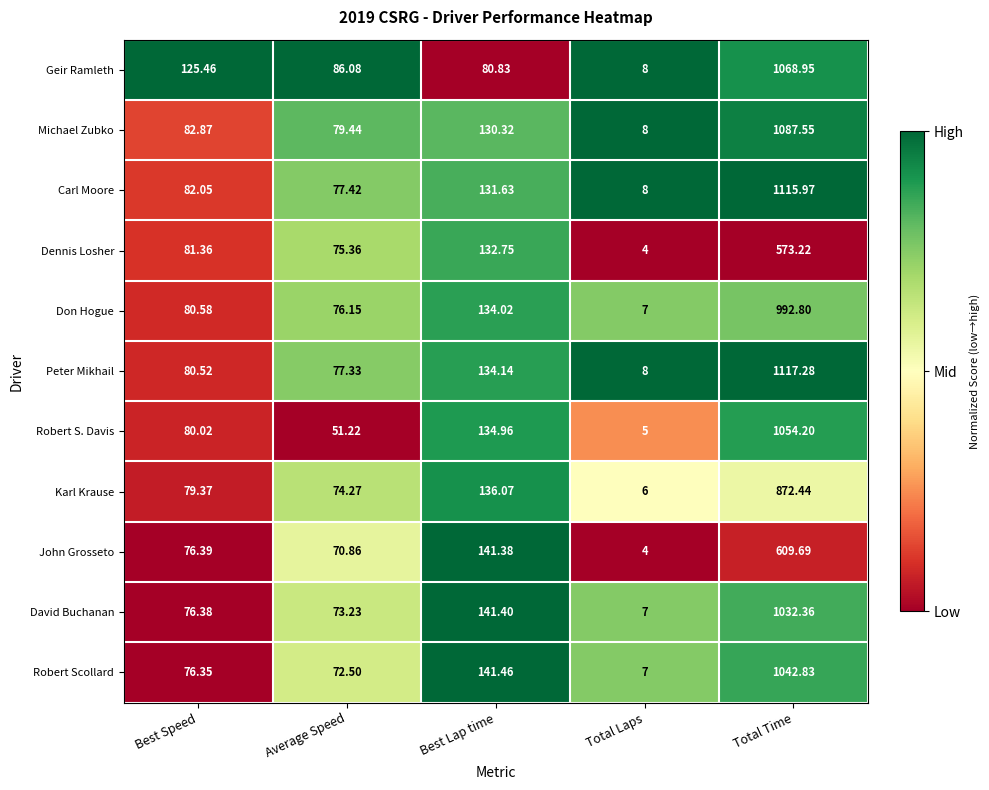

At which label does Dennis Losher first exceed 81?

Best Speed